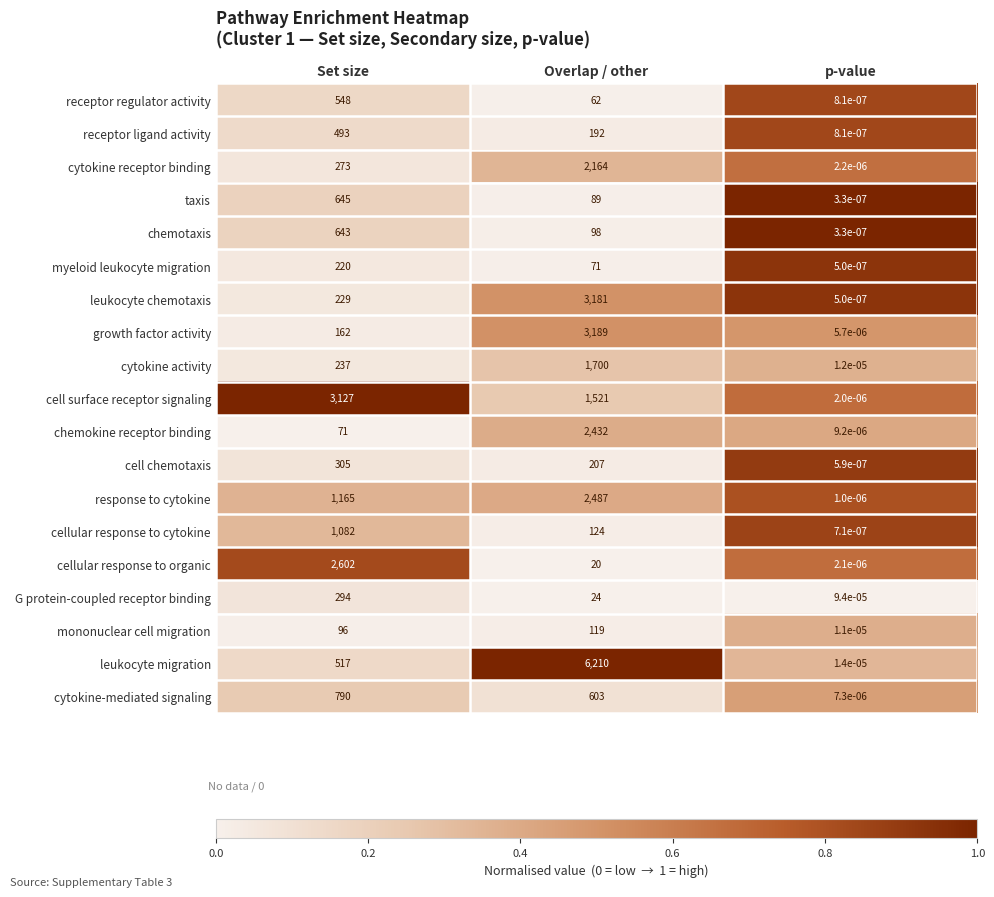

Which series has the widest spread of values?

leukocyte migration